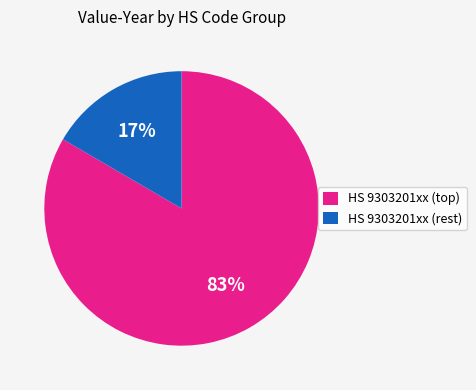

To the nearest percent, what is the average slice percentage?

50%